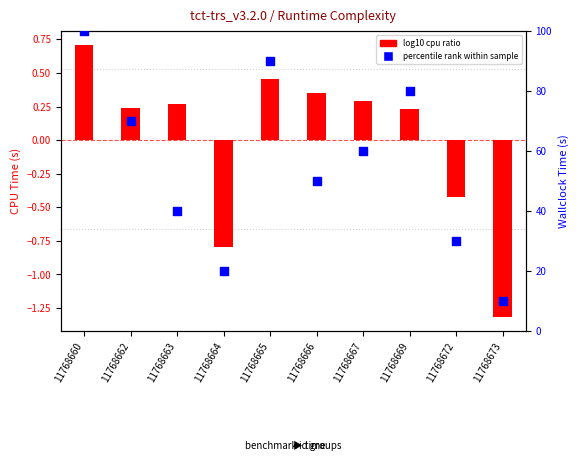

Approximately how many times larger is the value at 11768666 compared to 11768665?

0.6